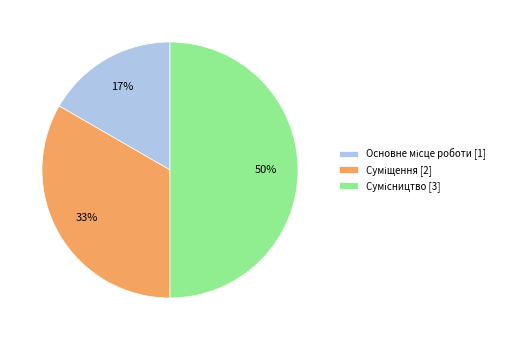

To the nearest percent, what is the average slice percentage?

33%